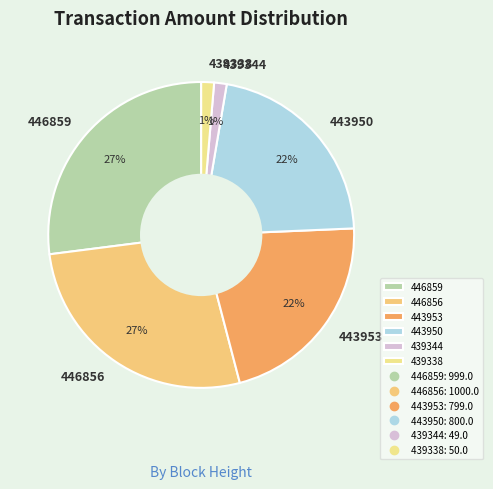

To the nearest percent, what is the difference between the largest and smallest slice percentages?

26%